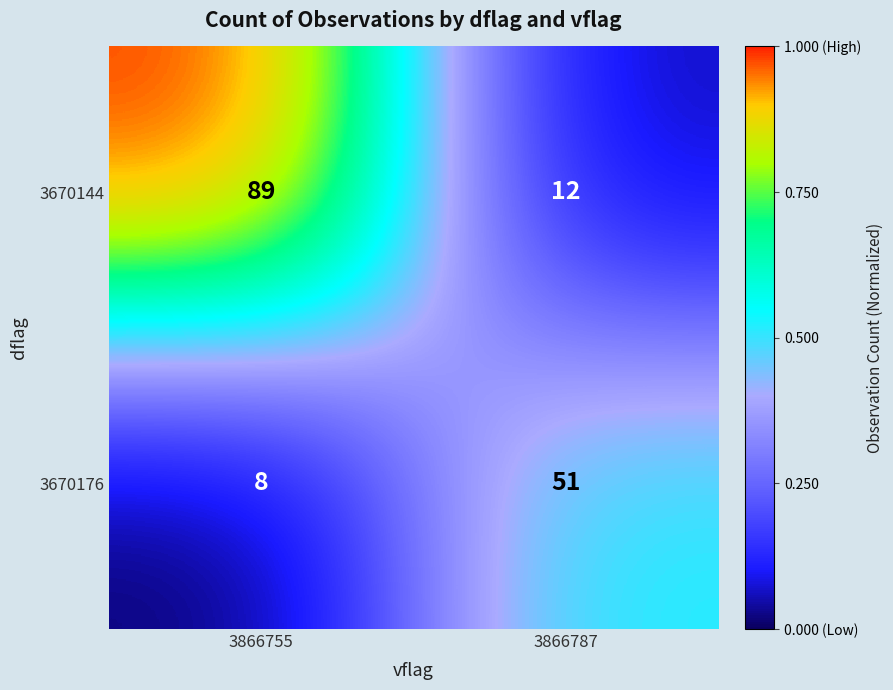

Reading left to right, transcribe all the data shown in this chart.

3670144: 89	12
3670176: 8	51